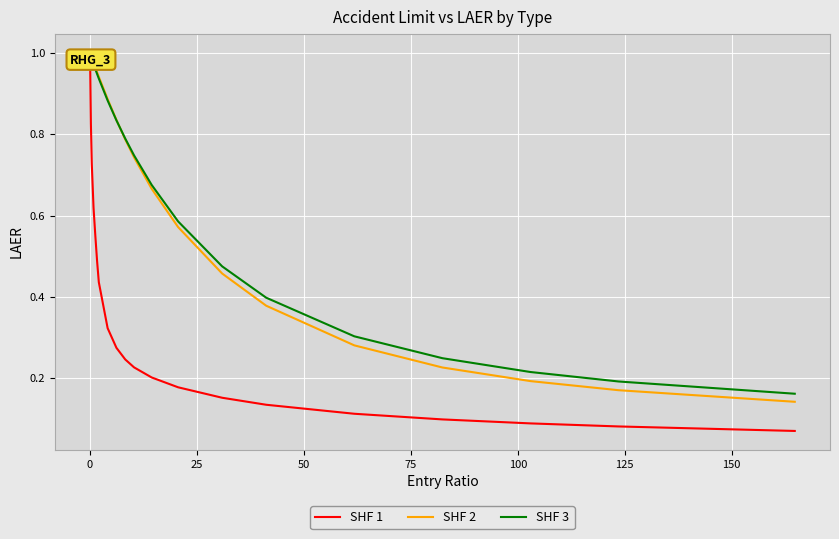

Which series has the widest spread of values?

SHF 1